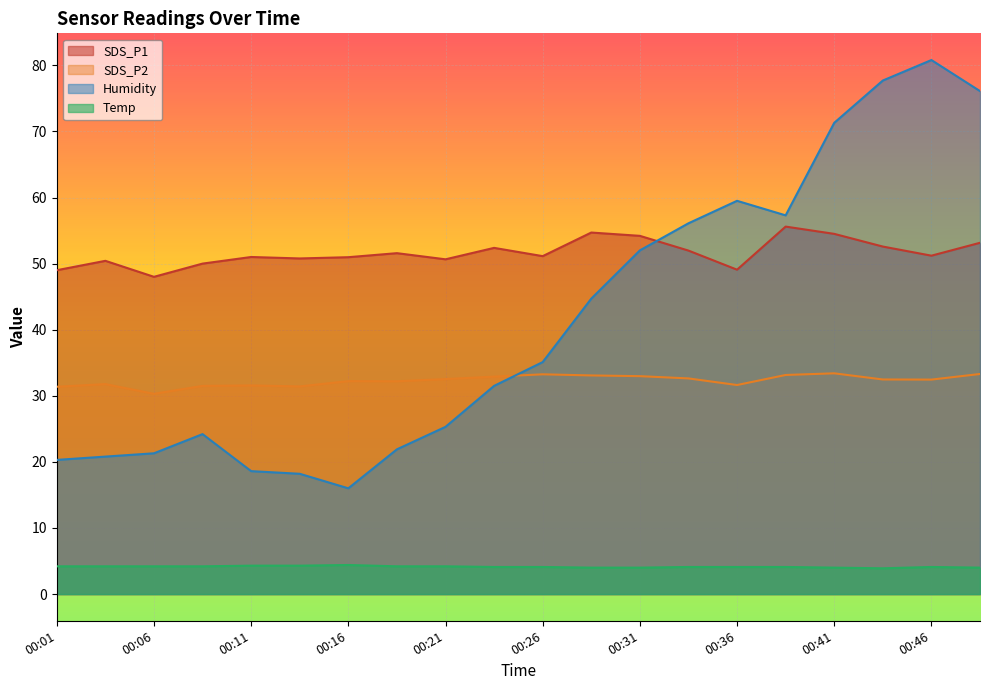

Reading left to right, list all the values displayed in this chart.

SDS_P1: 00:01=49.0	00:04=50.4	00:06=48.0	00:09=50.0	00:11=51.0	00:14=50.8	00:16=51.0	00:19=51.6	00:21=50.6	00:24=52.4	00:26=51.1	00:29=54.7	00:31=54.2	00:34=52.0	00:36=49.1	00:39=55.6	00:41=54.5	00:43=52.6	00:46=51.2	00:48=53.1
SDS_P2: 00:01=31.4	00:04=31.8	00:06=30.3	00:09=31.5	00:11=31.6	00:14=31.4	00:16=32.2	00:19=32.2	00:21=32.5	00:24=32.9	00:26=33.2	00:29=33.1	00:31=33.0	00:34=32.6	00:36=31.6	00:39=33.1	00:41=33.4	00:43=32.5	00:46=32.5	00:48=33.3
Humidity: 00:01=20.3	00:04=20.8	00:06=21.3	00:09=24.2	00:11=18.6	00:14=18.2	00:16=16.0	00:19=21.9	00:21=25.3	00:24=31.5	00:26=35.1	00:29=44.7	00:31=52.0	00:34=56.1	00:36=59.5	00:39=57.3	00:41=71.3	00:43=77.7	00:46=80.8	00:48=76.1
Temp: 00:01=4.2	00:04=4.2	00:06=4.2	00:09=4.2	00:11=4.3	00:14=4.3	00:16=4.4	00:19=4.2	00:21=4.2	00:24=4.1	00:26=4.1	00:29=4.0	00:31=4.0	00:34=4.1	00:36=4.1	00:39=4.1	00:41=4.0	00:43=3.9	00:46=4.1	00:48=4.0